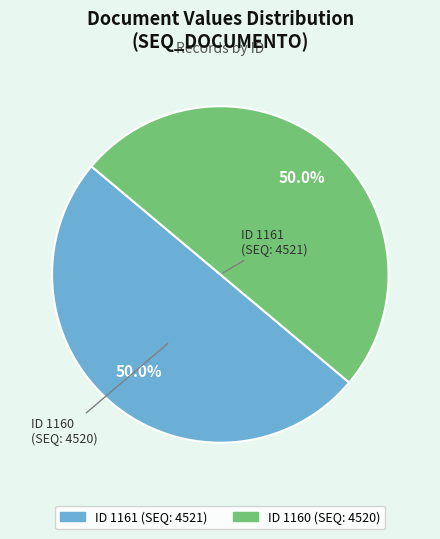

Rank the categories by value from highest to lowest.

1161, 1160